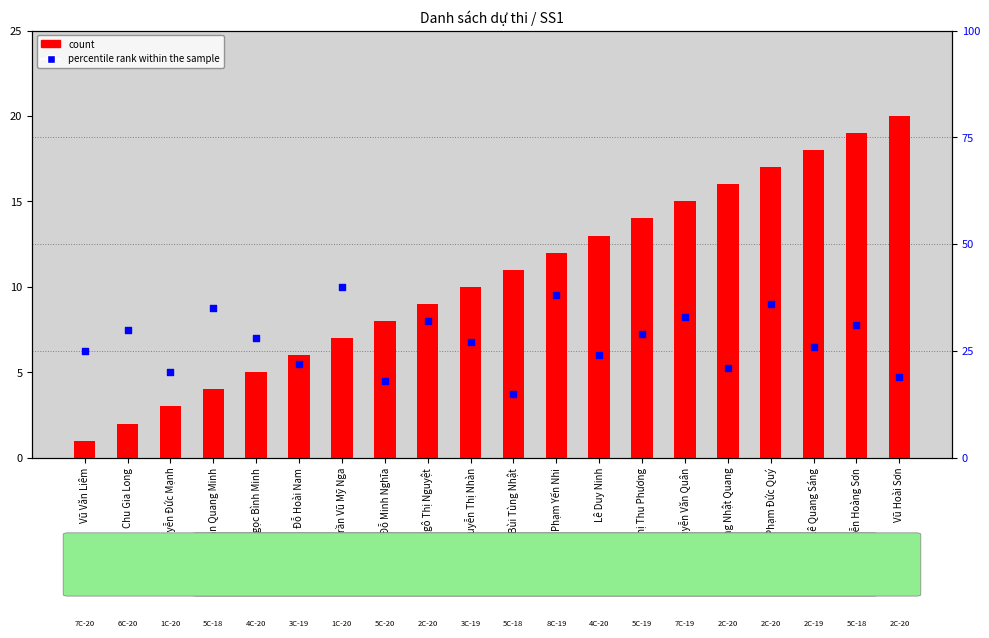

Which series contains the lowest Y value?

count